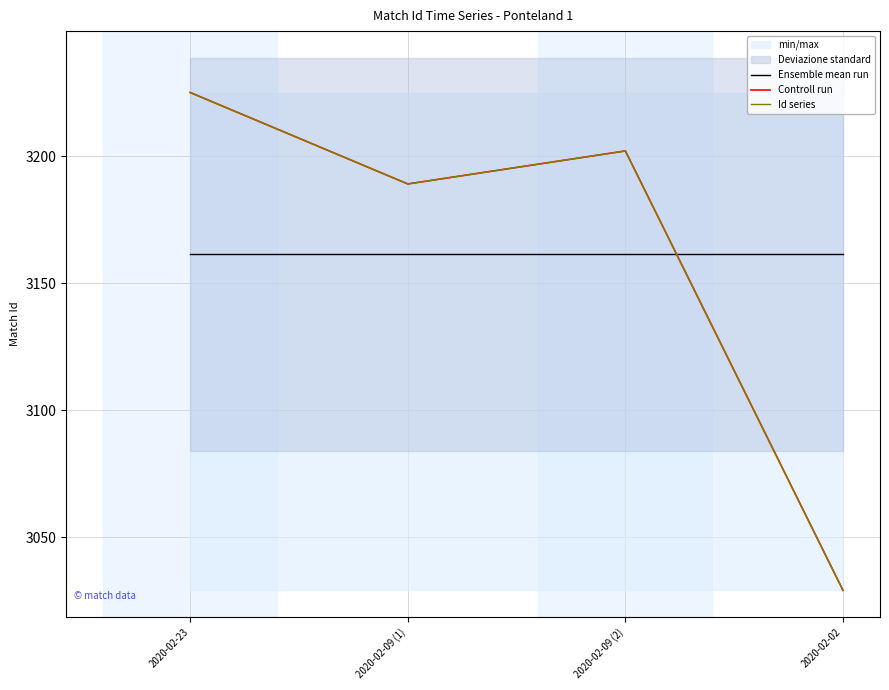

Which category has the lowest value in the Ensemble mean run series?

2020-02-23